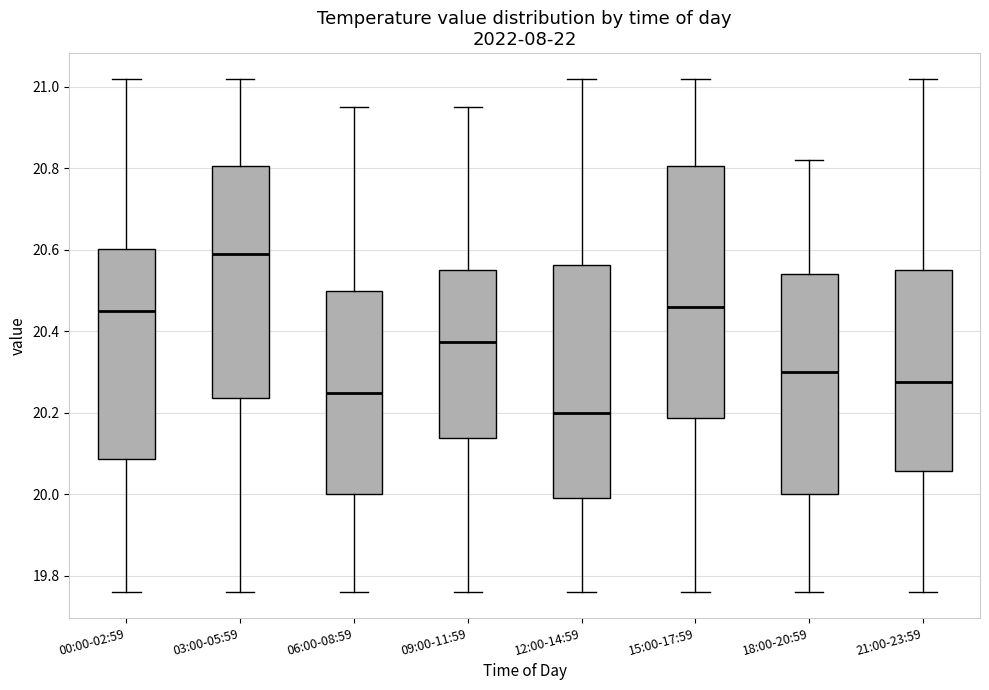

Where does the lower whisker of the box for 06:00-08:59 end on the y-axis? The values are not printed on the chart, so give them approximately, as read against the axis.

19.76